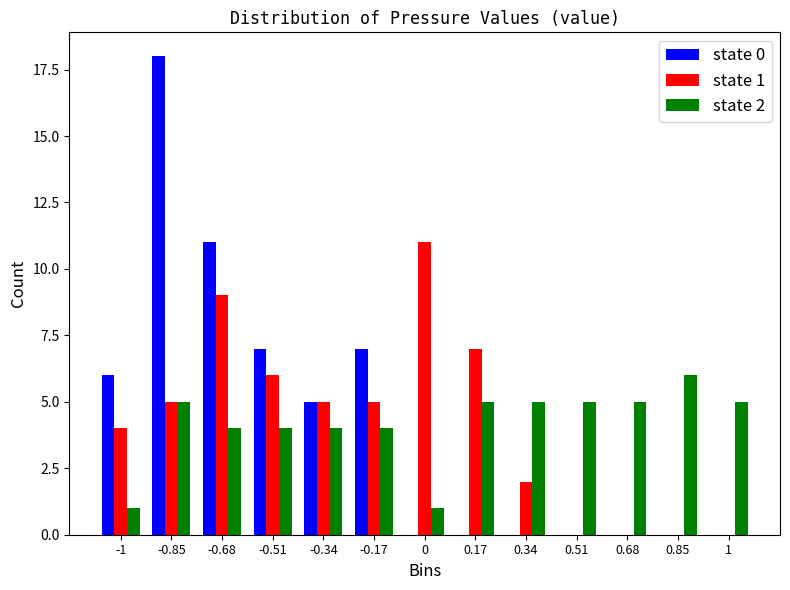

Which series changed the most between 0.34 and 0.68?

state 1